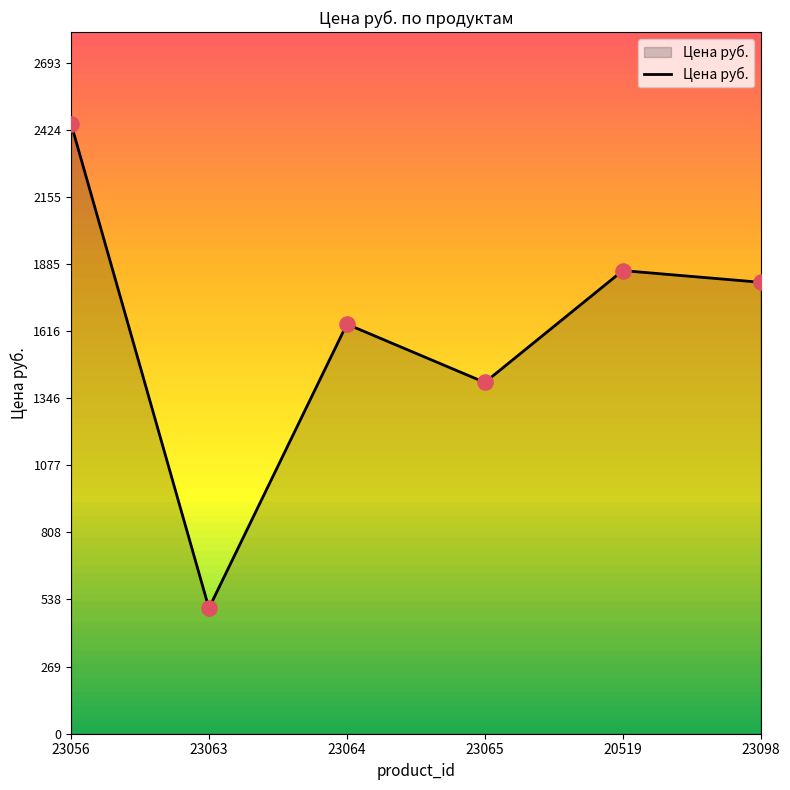

Between 23056 and 23064, which is larger?

23056